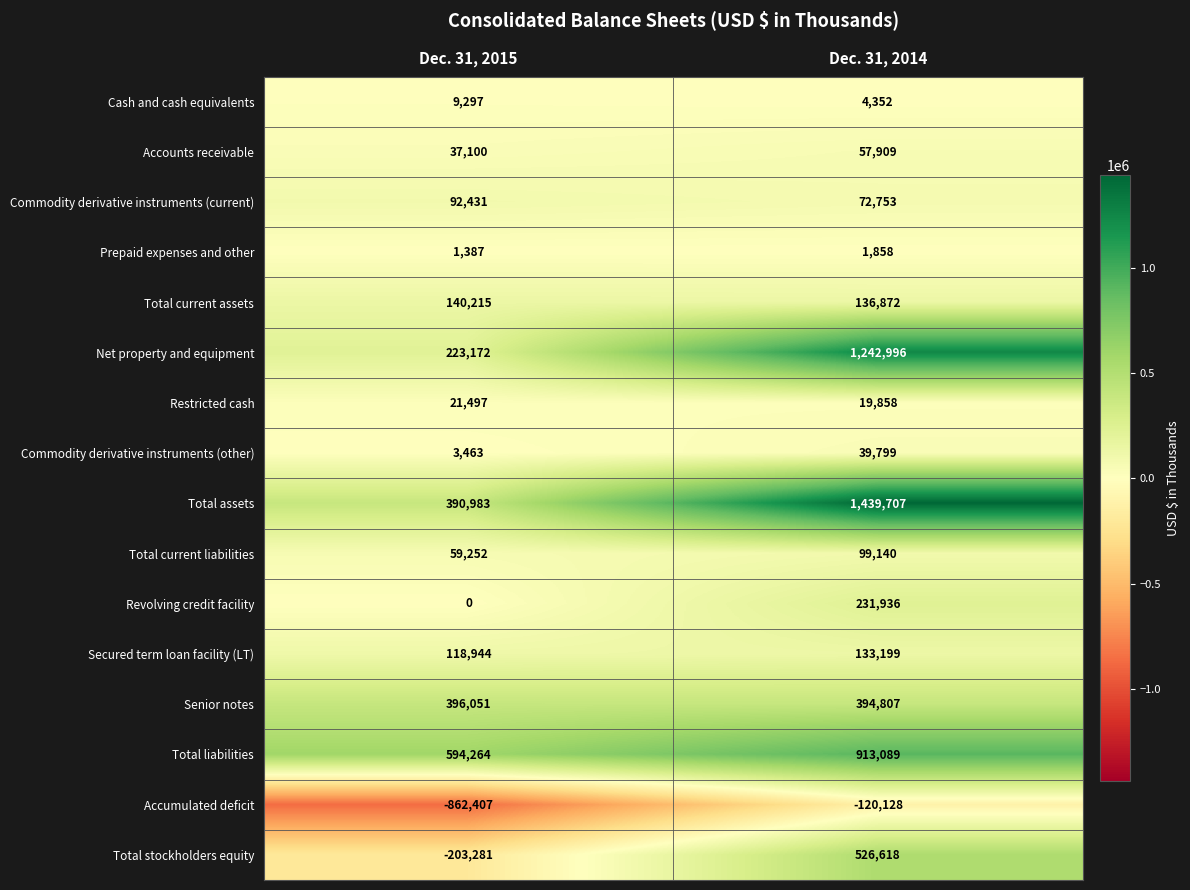

At which label is Accumulated deficit closest to -491267?

Dec. 31, 2014